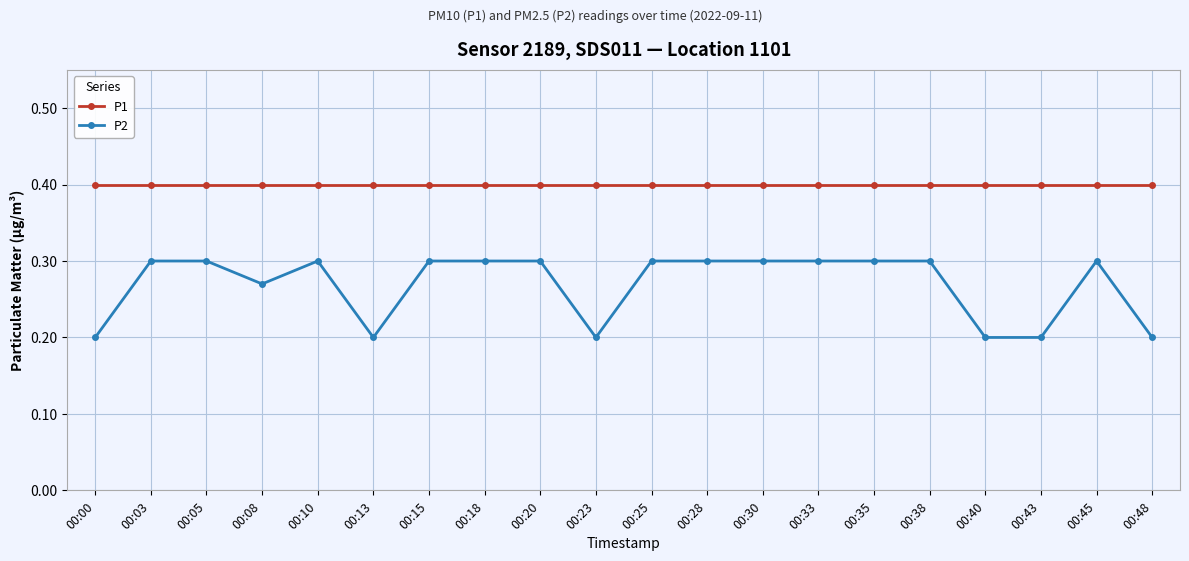

How many lines are shown in the chart?

2